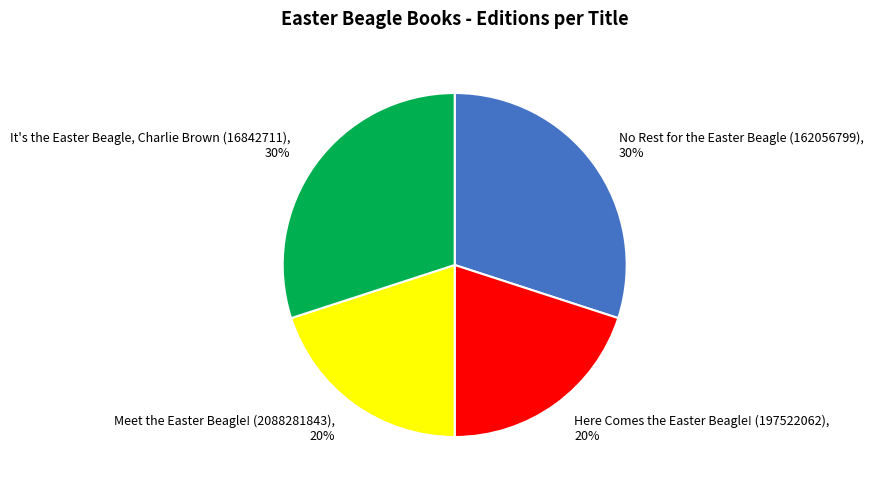

Does any single category account for the majority?

No